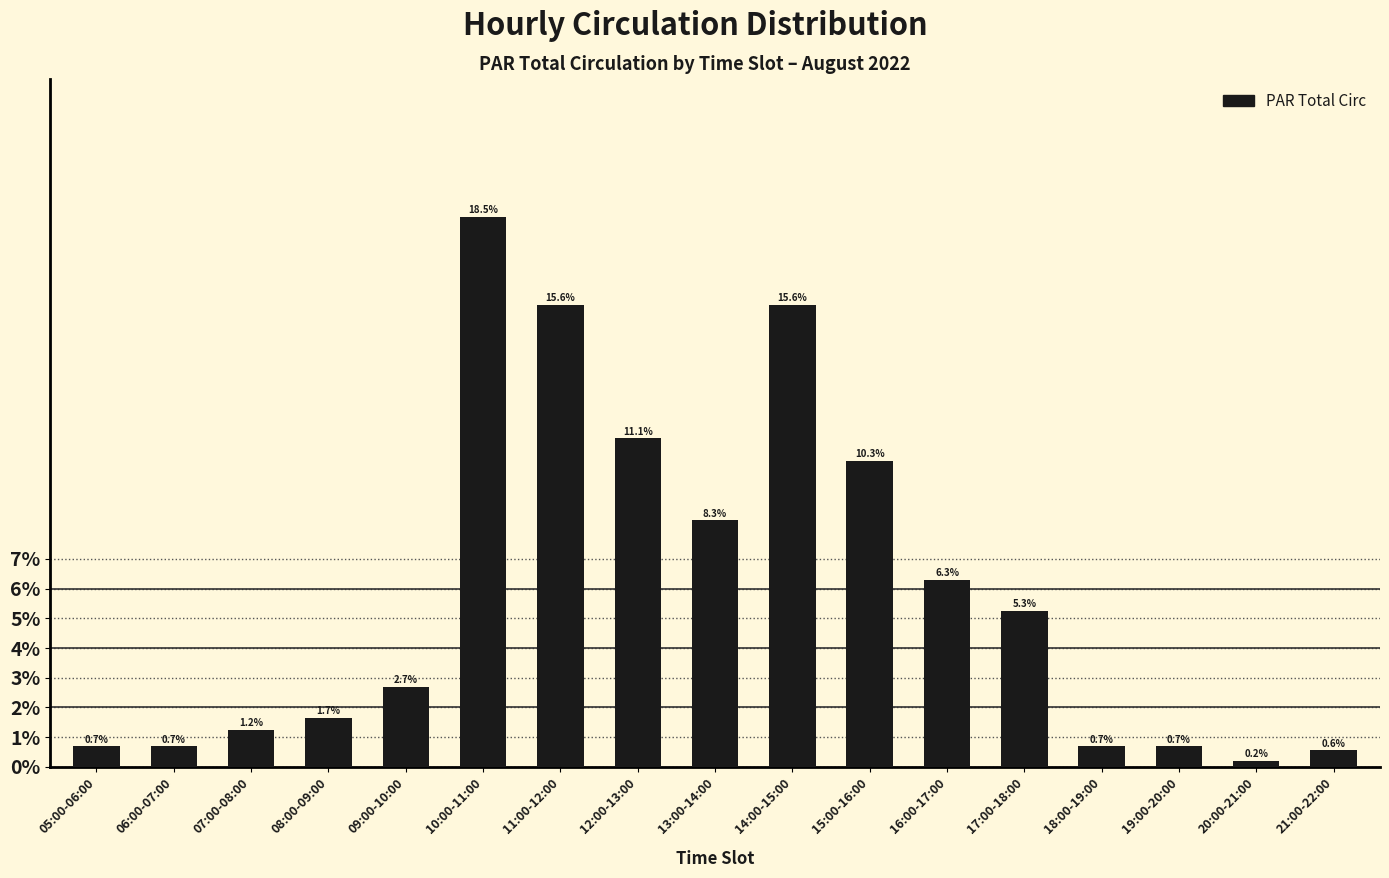

Reading left to right, what are all the values shown in this chart?

0.7	0.7	1.2	1.7	2.7	18.5	15.6	11.1	8.3	15.6	10.3	6.3	5.3	0.7	0.7	0.2	0.6